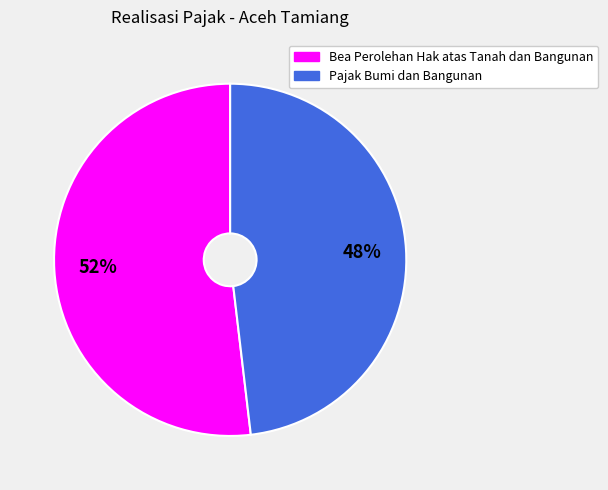

What is the ratio of the value at Pajak Bumi dan Bangunan to the value at Bea Perolehan Hak atas Tanah dan Bangunan?

0.9